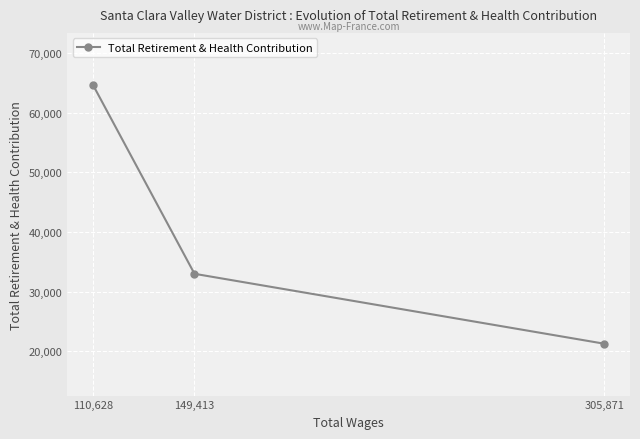

What is the change in value from 110,628 to 305,871?

-43409